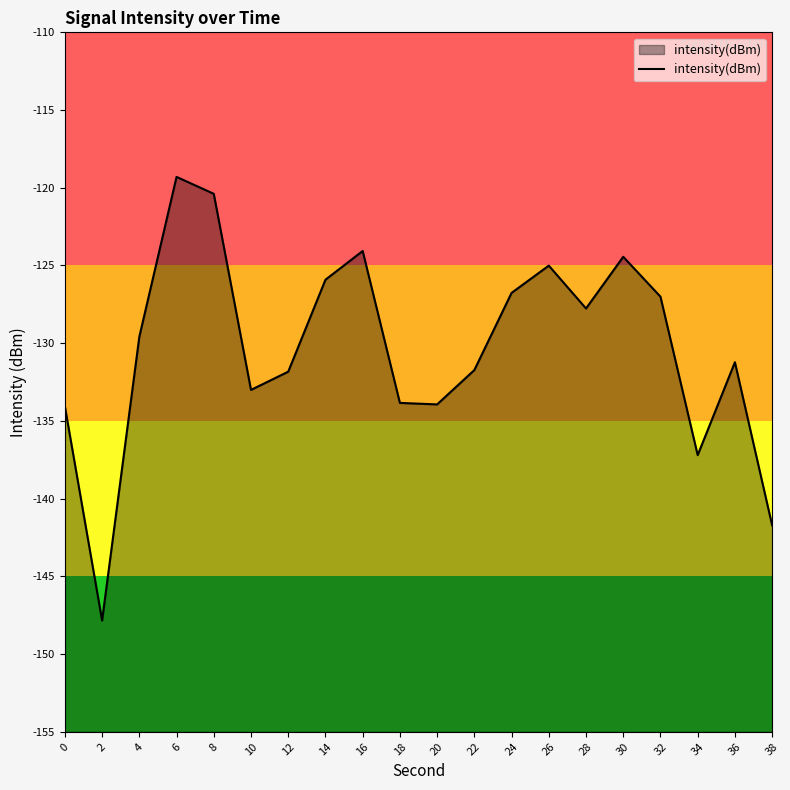

What is the change in value from 24 to 32?

-0.2